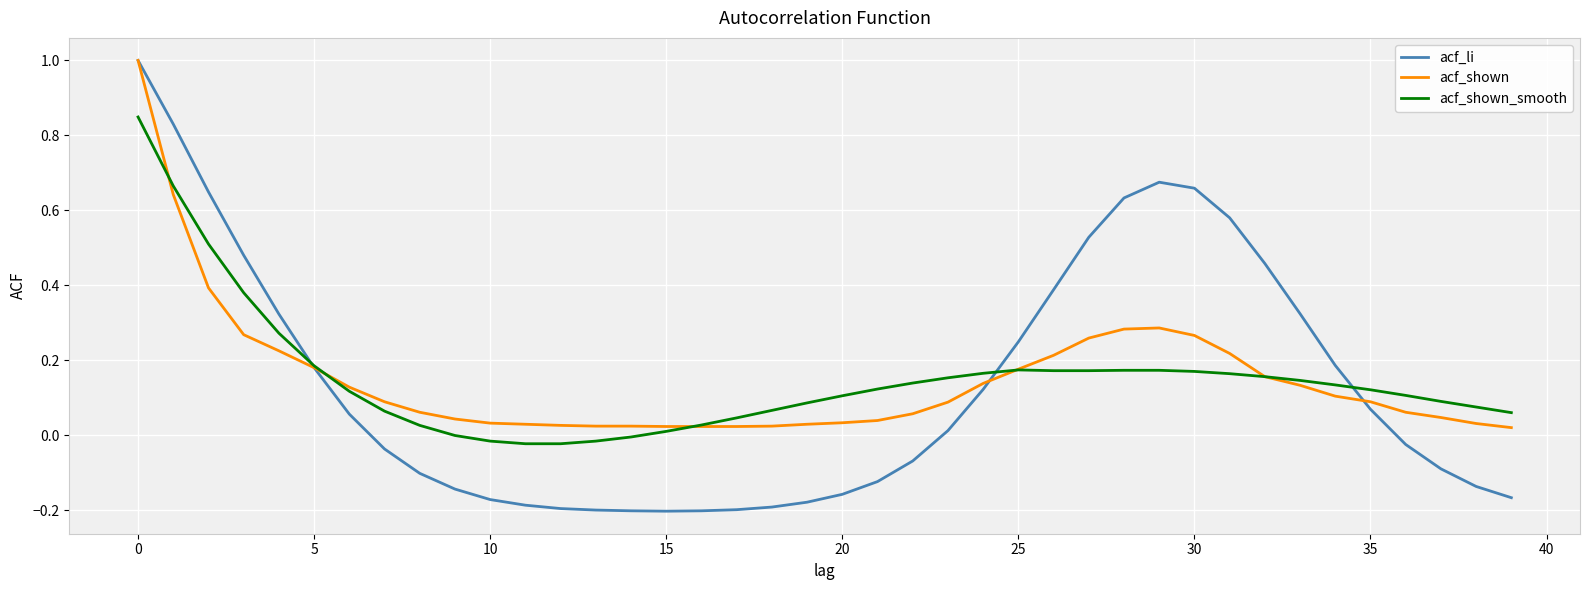

What is the maximum value for acf_li?

1.0